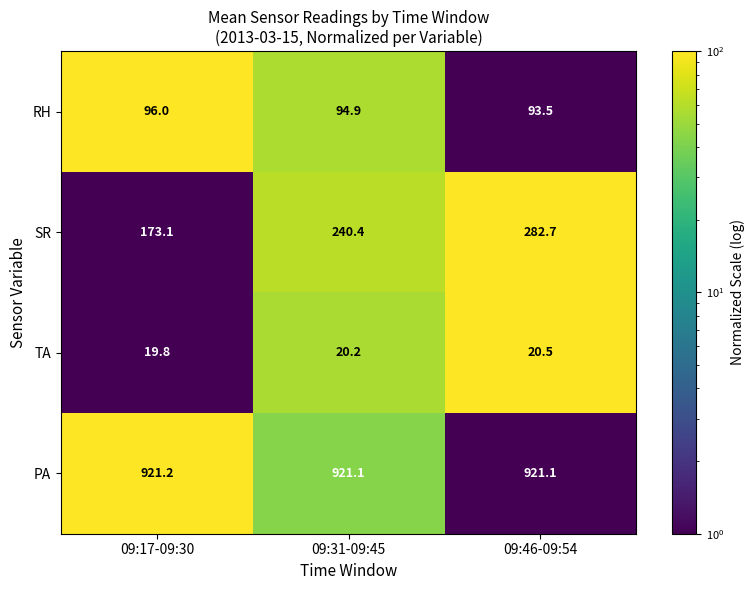

What is the sum of the RH values at 09:46-09:54 and 09:31-09:45?

188.4